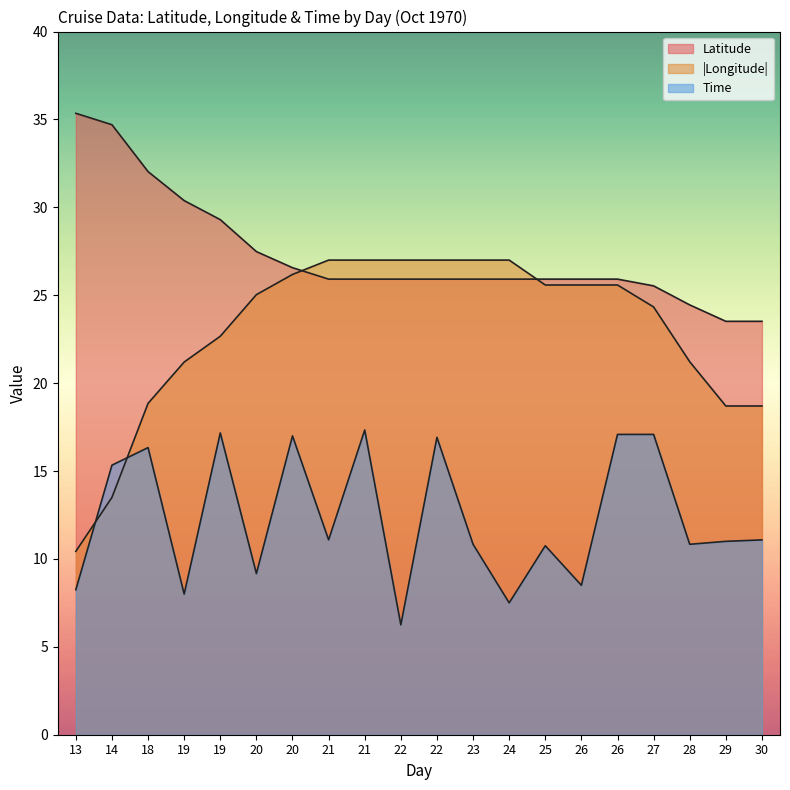

What is the total value across all series at 20?

61.7